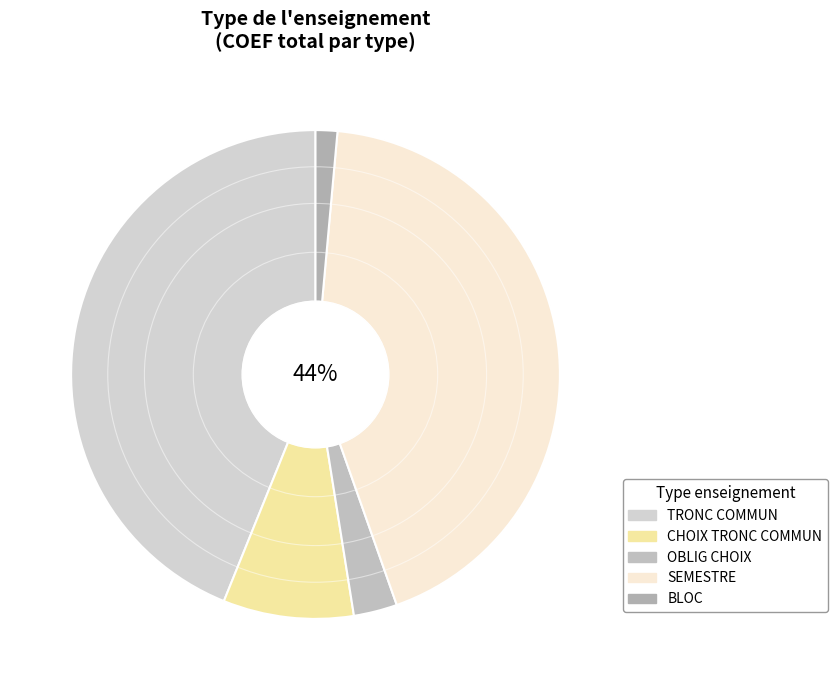

Combined, what portion of the pie is OBLIG CHOIX and CHOIX TRONC COMMUN?

12.2%